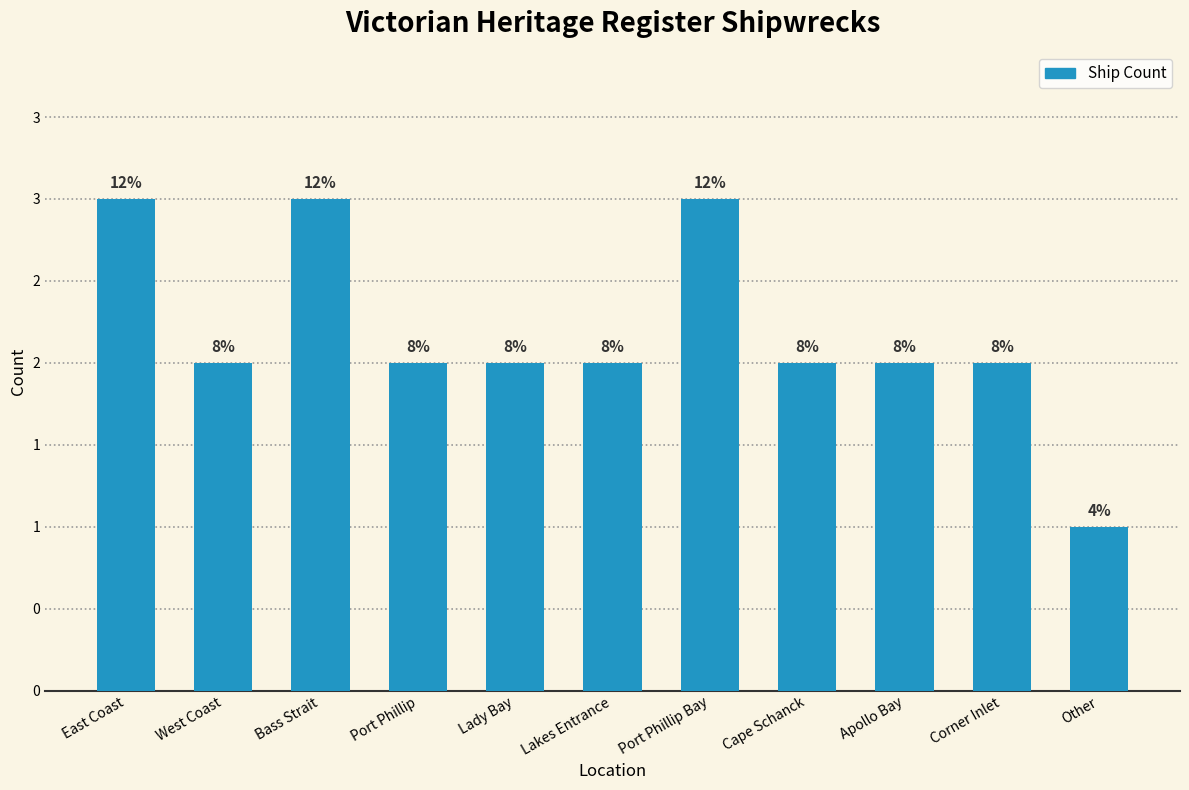

How many distinct data groups are displayed?

1